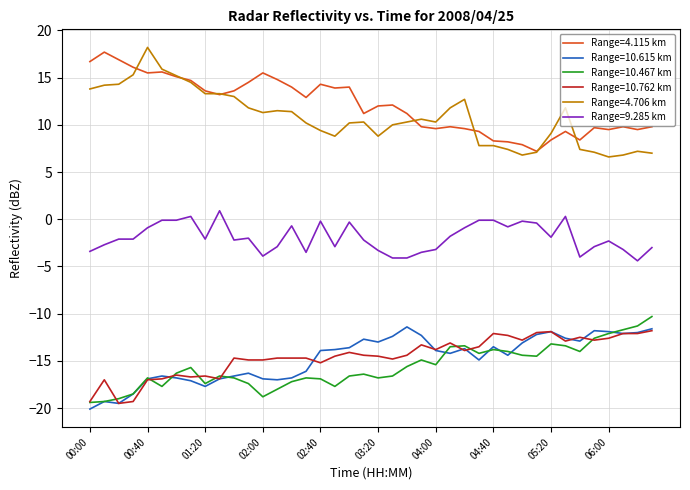

How many lines are shown in the chart?

6